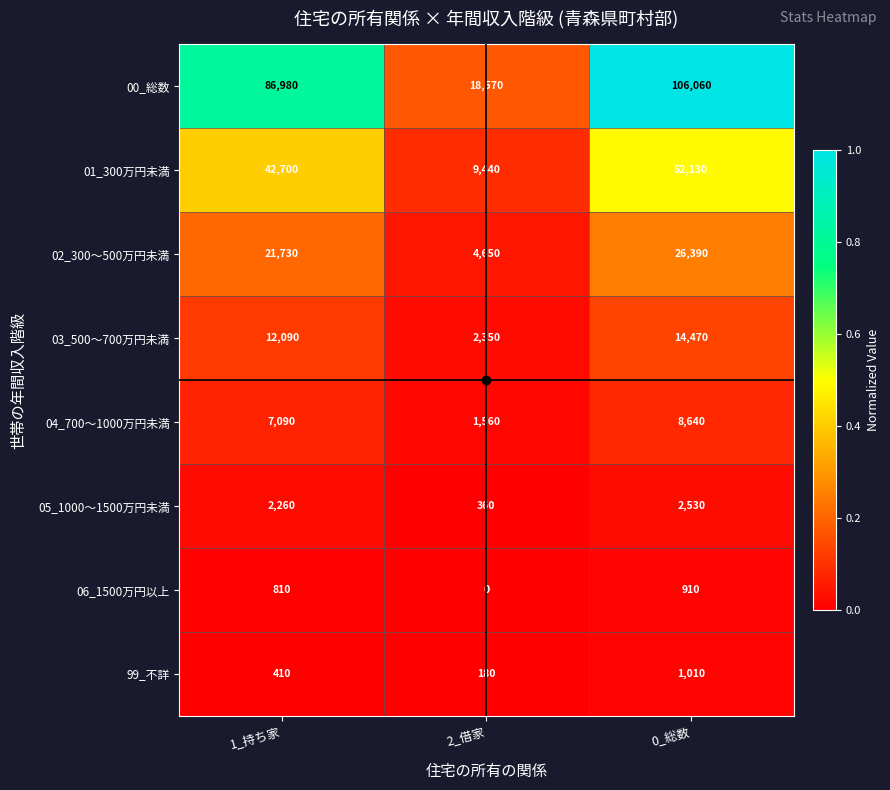

At how many categories does at least one series exceed 0?

3